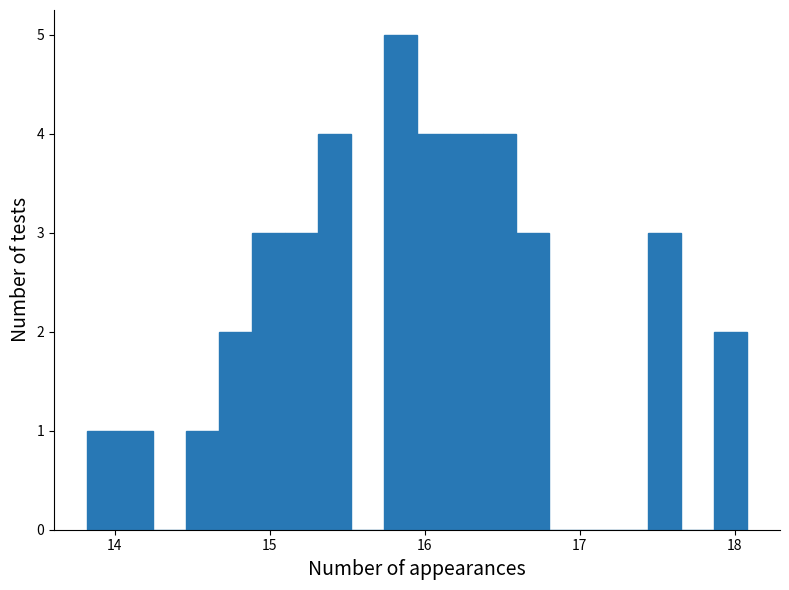

Around what value on the x-axis is the tallest bar? Give the approximate position of its centre, as read against the axis.

15.8